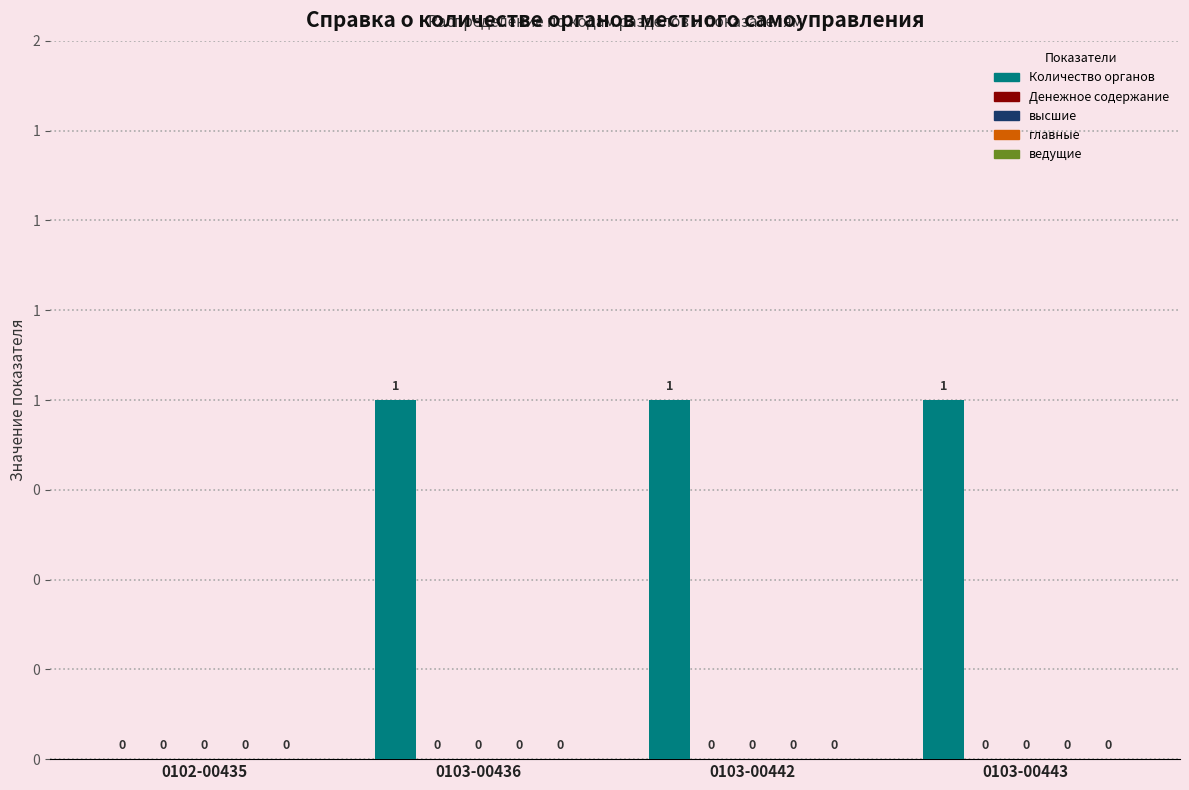

Reading right to left, what are all the values shown in this chart?

Количество органов: 0103-00443=1	0103-00442=1	0103-00436=1	0102-00435=0
Денежное содержание: 0103-00443=0	0103-00442=0	0103-00436=0	0102-00435=0
высшие: 0103-00443=0	0103-00442=0	0103-00436=0	0102-00435=0
главные: 0103-00443=0	0103-00442=0	0103-00436=0	0102-00435=0
ведущие: 0103-00443=0	0103-00442=0	0103-00436=0	0102-00435=0